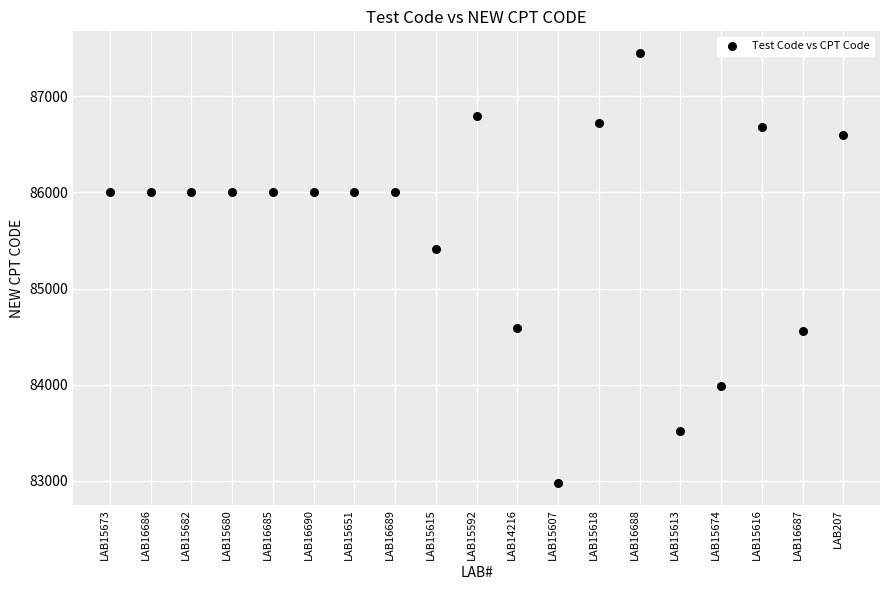

What Y value in the scatter plot is closest to 85213?

85410